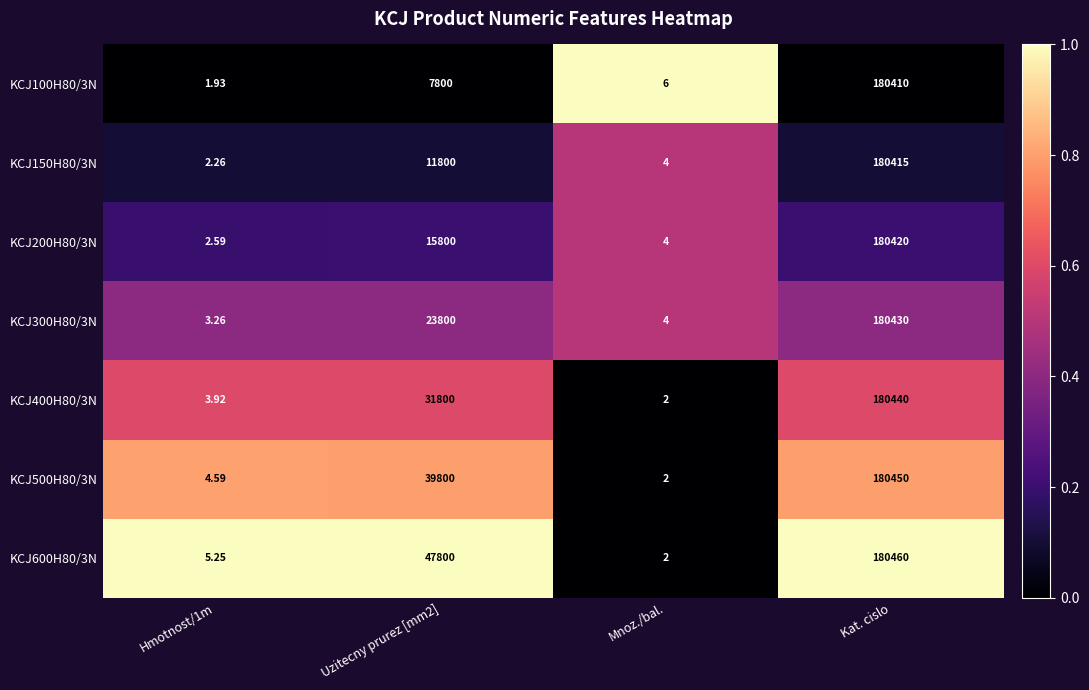

What is the spread (max minus min) of values at Kat. cislo?

50.0